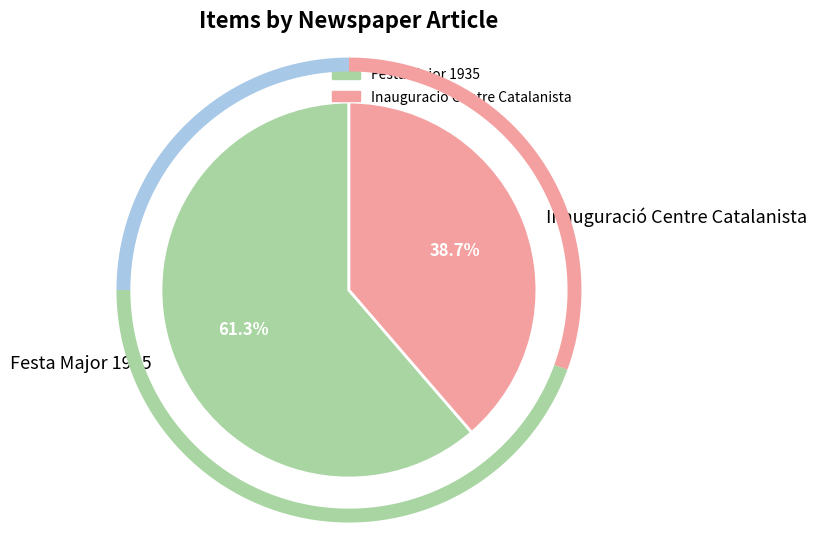

Rank the categories by value from highest to lowest.

Festa Major 1935, Inauguració Centre Catalanista